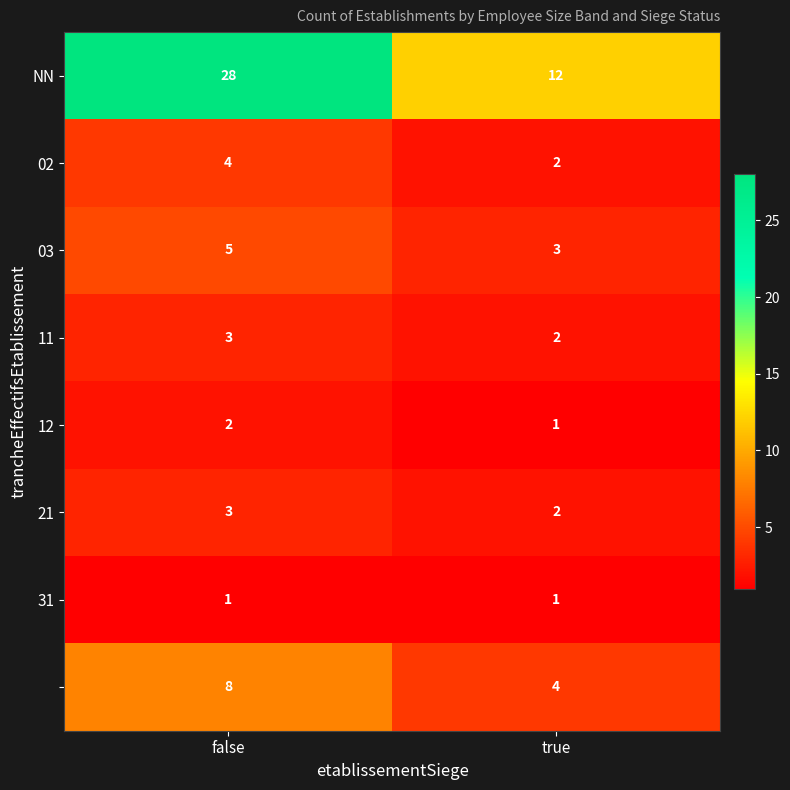

What is the maximum value shown in the chart?

28